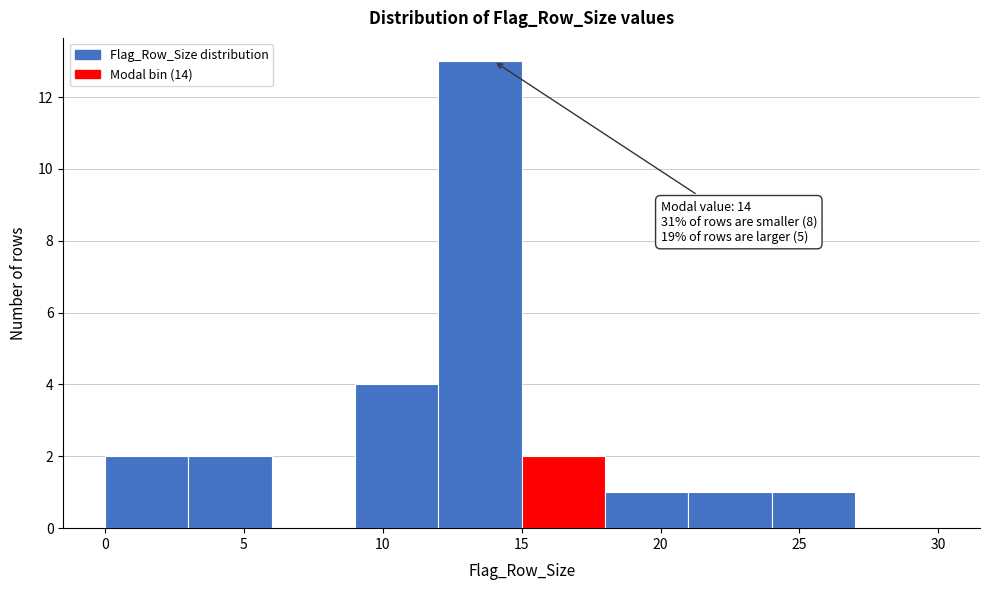

Which range on the x-axis has the tallest bar?

12 to 15